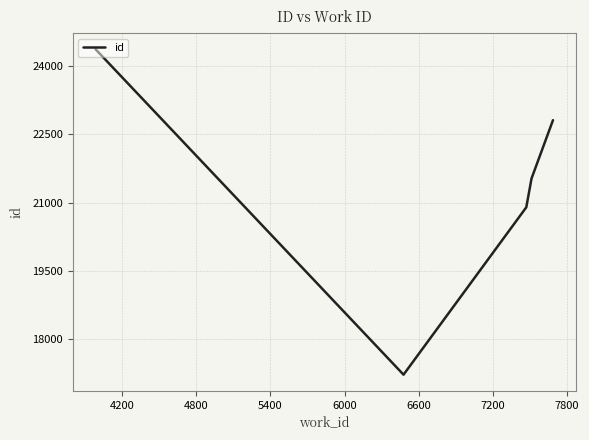

True or false: the data has more than 1 interior local peaks.

False